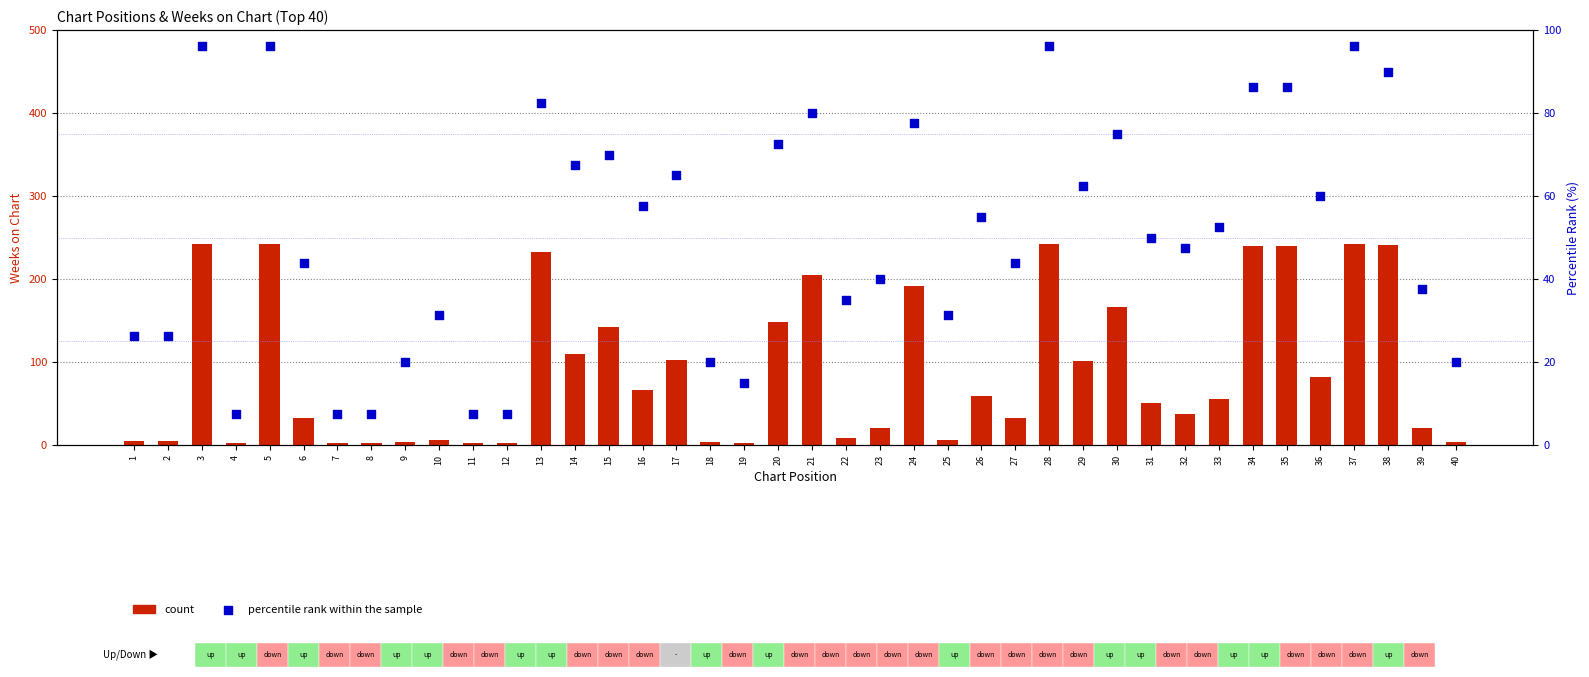

What are all the series names shown in the legend?

count, percentile rank within the sample